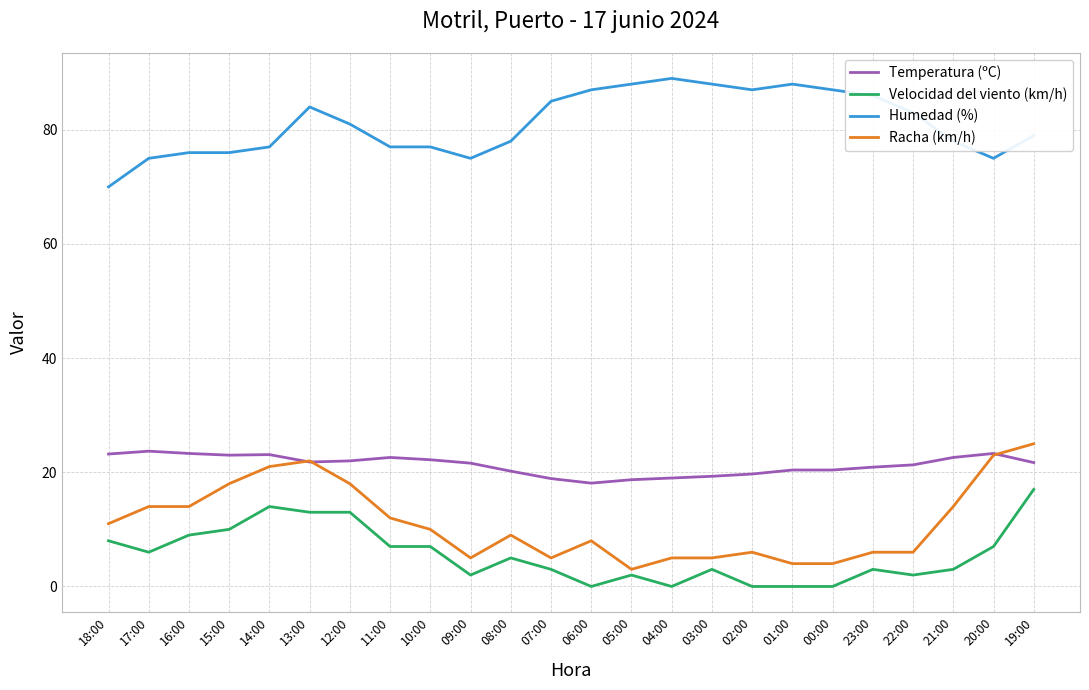

Is the value of Velocidad del viento (km/h) at 23:00 greater than the value of Racha (km/h) at 09:00?

No